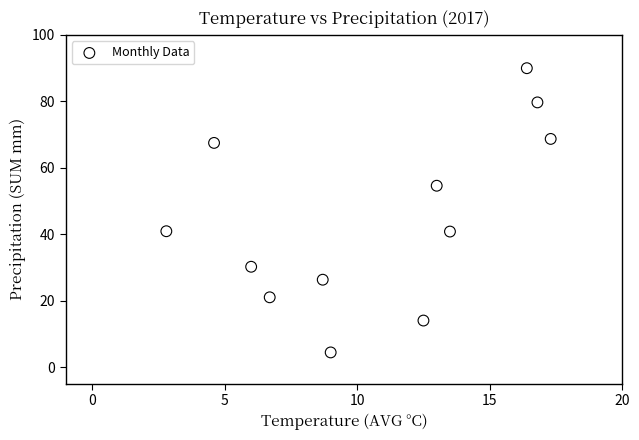

What is the range of Y values (max minus min)?

85.6